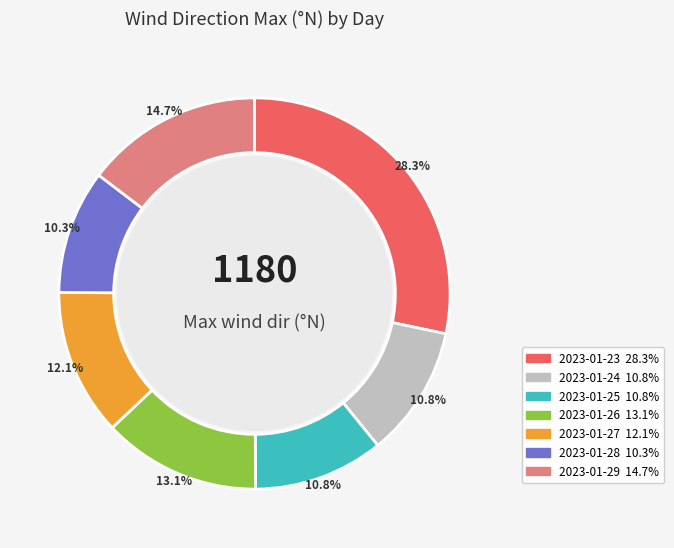

Count the number of slices in the pie.

7